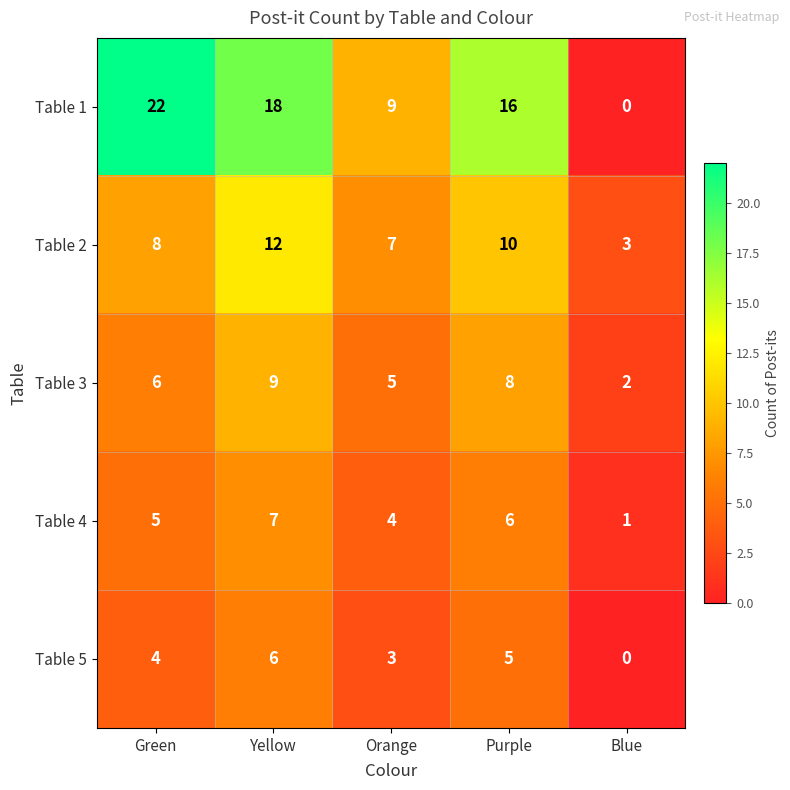

What is the difference between the maximum and second lowest values in the Table 1 series?

13